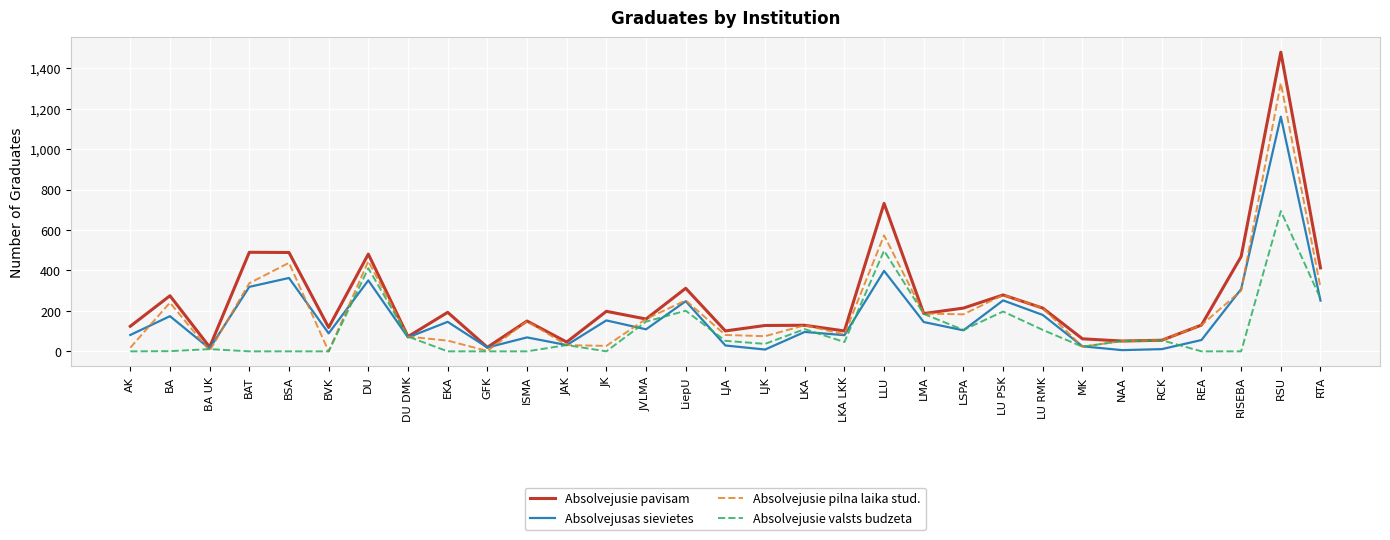

The Absolvejusie pavisam series shows 193 at EKA. True or false?

True